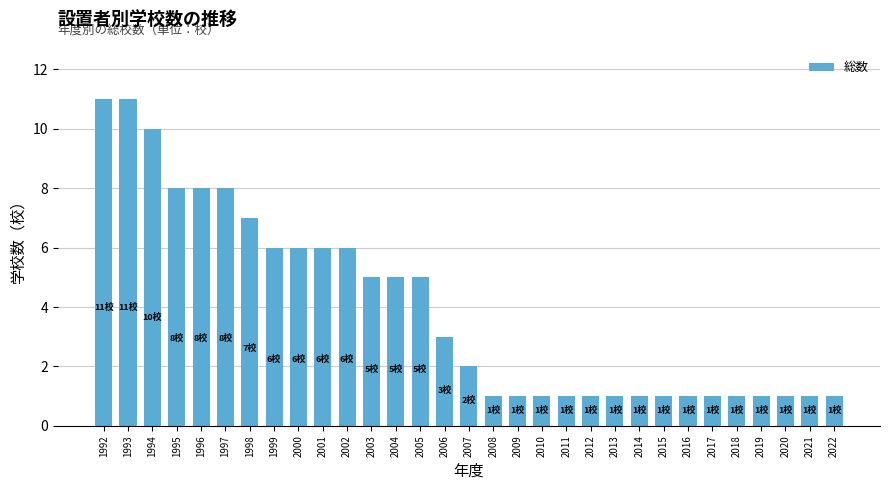

What is the difference between the values at 2005 and 2009?

4